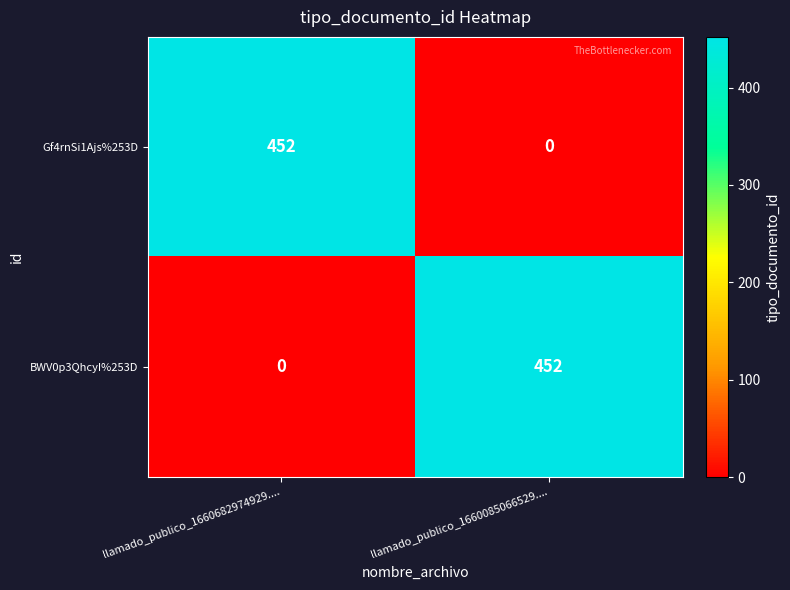

What value does the Gf4rnSi1Ajs%253D series have at llamado_publico_1660682974929....?

452